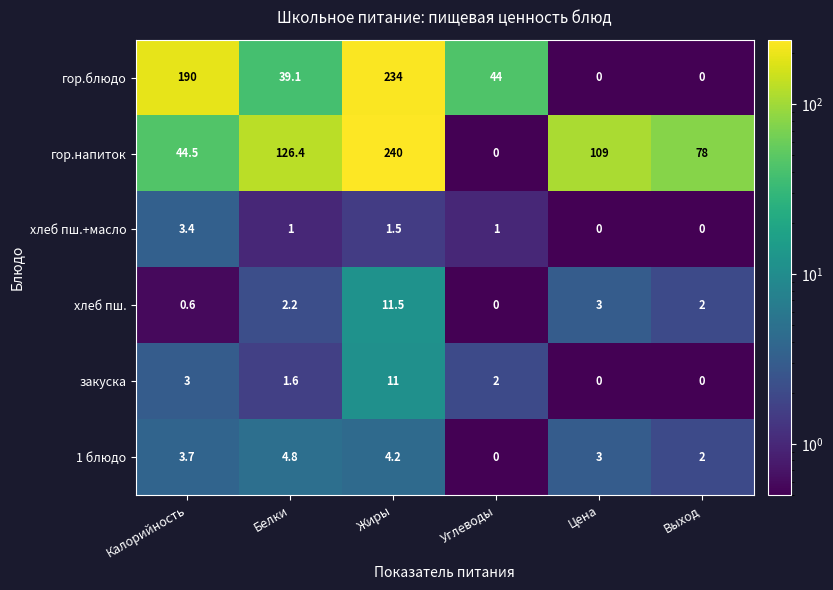

At Белки, list the series in order from largest to smallest.

гор.напиток, гор.блюдо, 1 блюдо, хлеб пш., закуска, хлеб пш.+масло